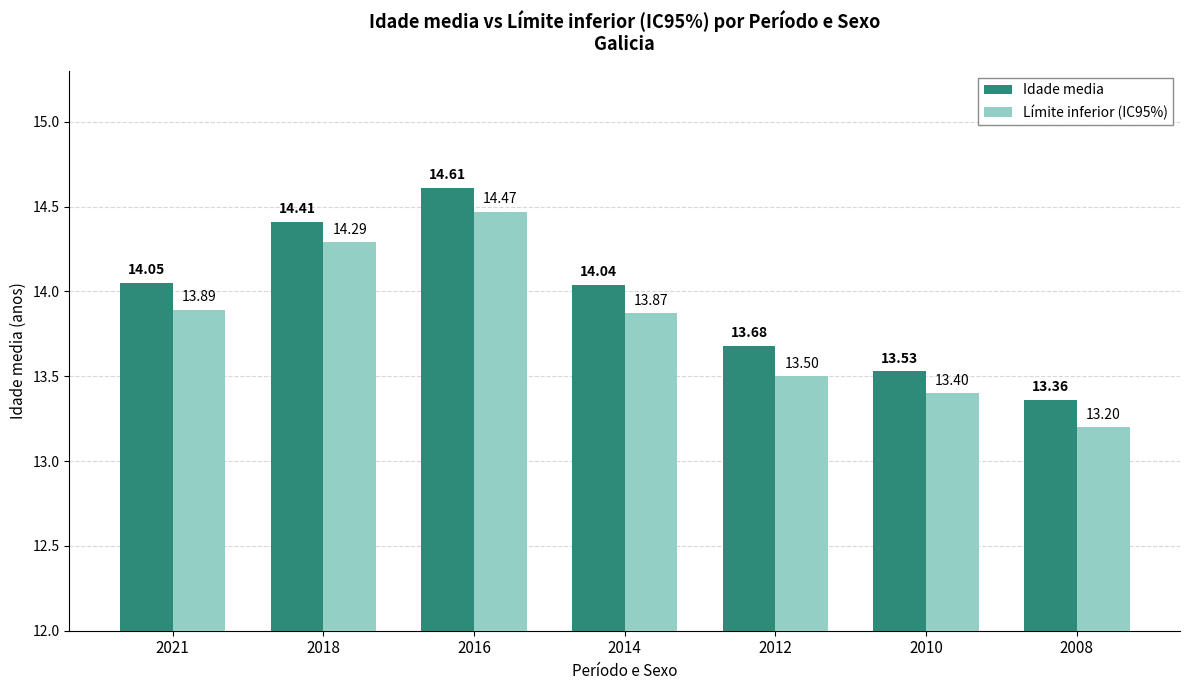

At how many categories does at least one series exceed 14?

4